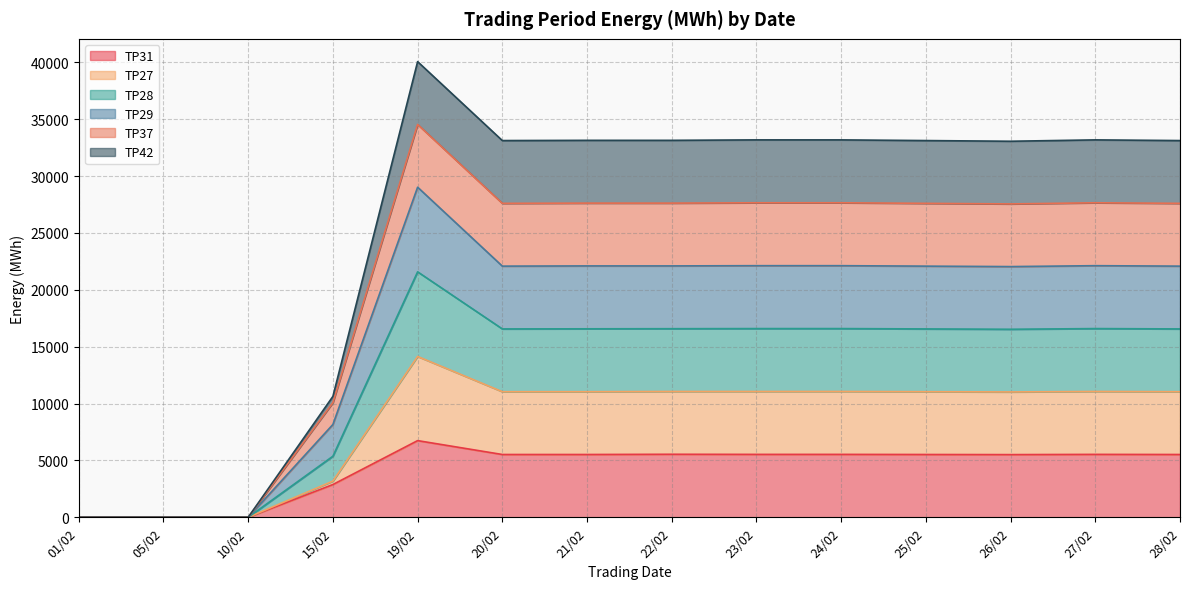

At which label does TP31 reach its peak?

19/02